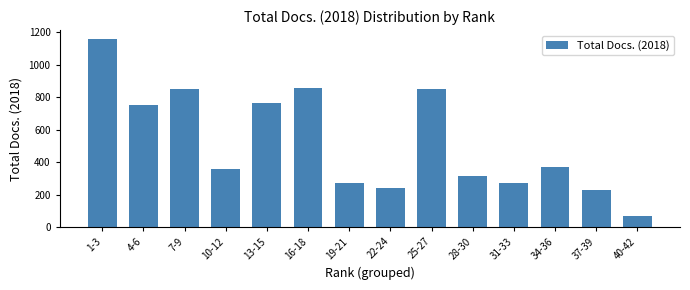

What is the change in value from 16-18 to 37-39?

-622